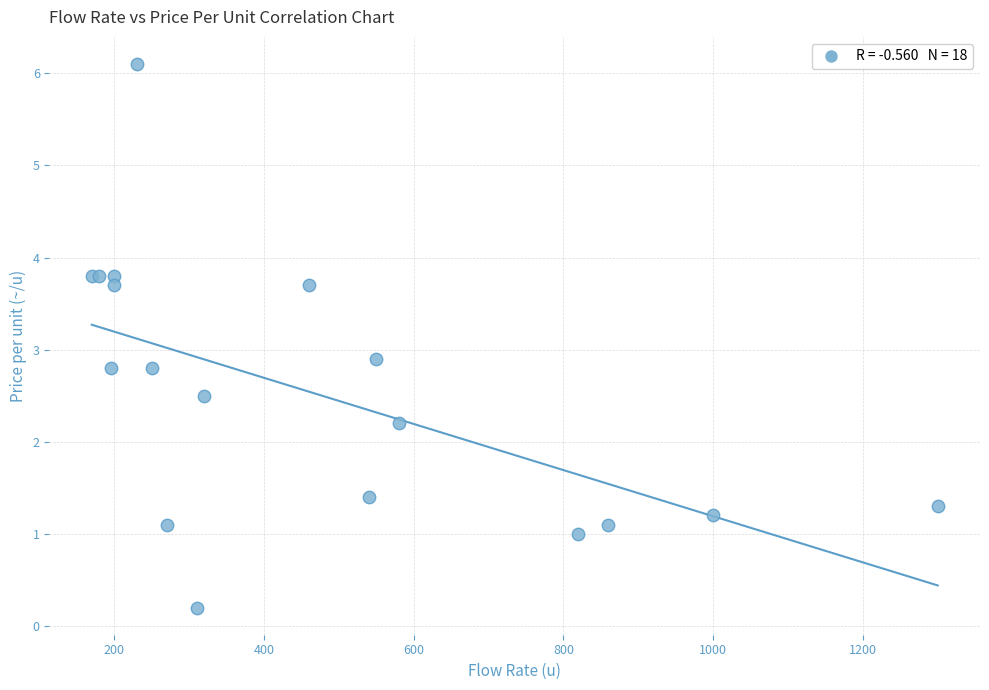

What Y value in the scatter plot is closest to 3?

2.9